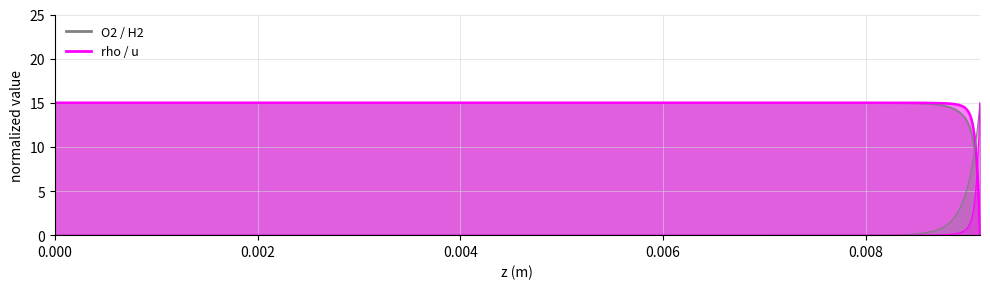

What is the maximum value for O2 line?

15.0